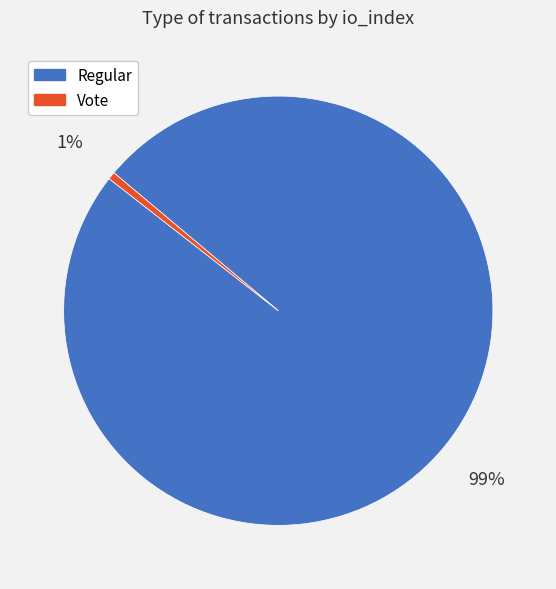

To the nearest percent, what is the average slice percentage?

50%